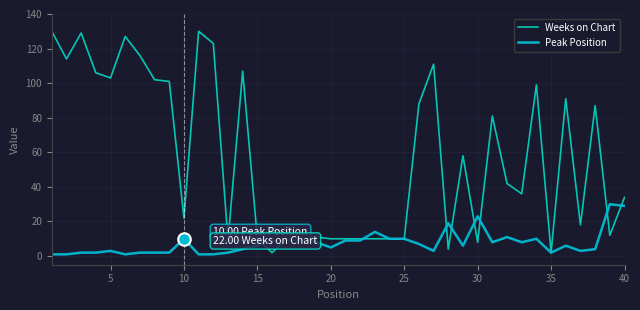

Rank the series by their maximum value, from lowest to highest.

Peak Position, Weeks on Chart